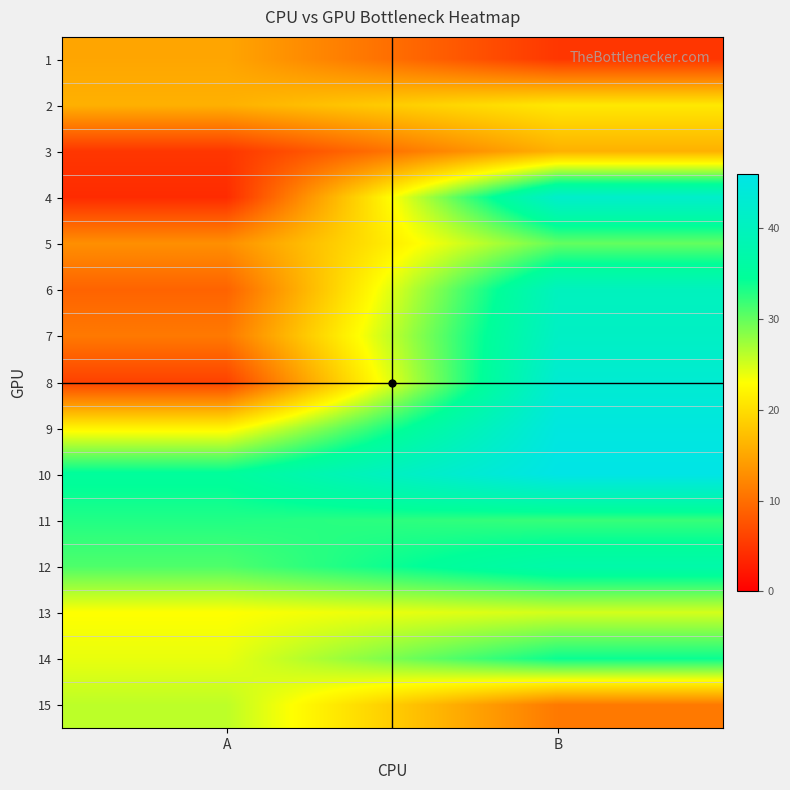

At A, list the series in order from largest to smallest.

10, 11, 12, 15, 14, 13, 9, 2, 1, 5, 7, 6, 8, 3, 4